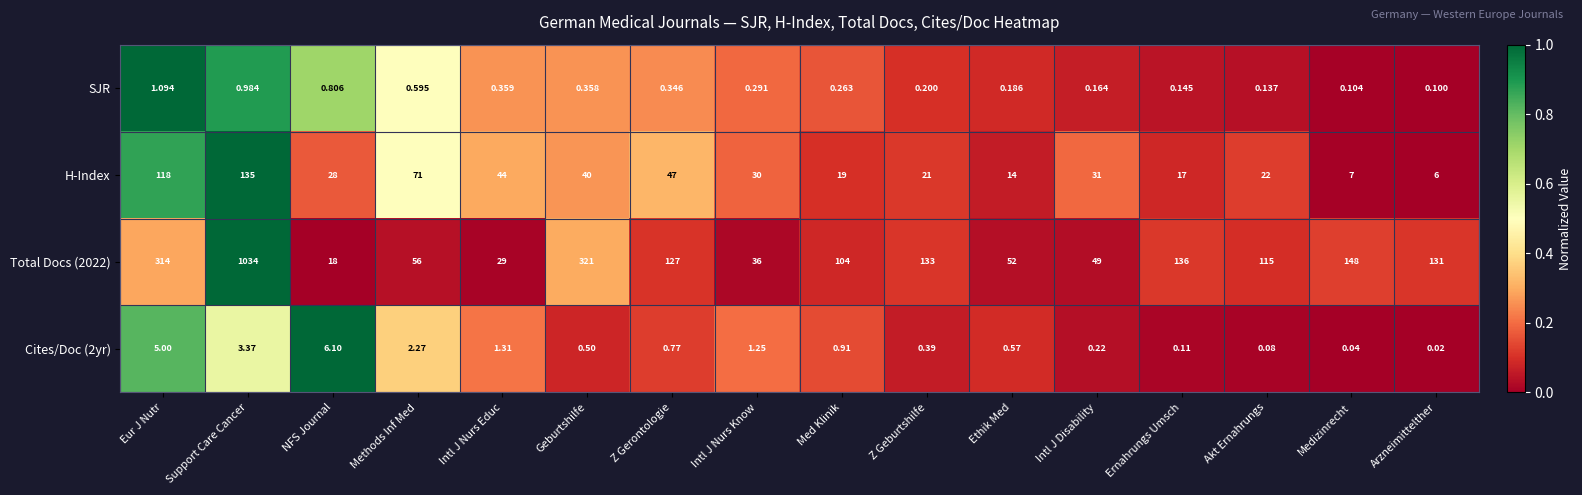

At which label does Total Docs (2022) first exceed 127?

Eur J Nutr